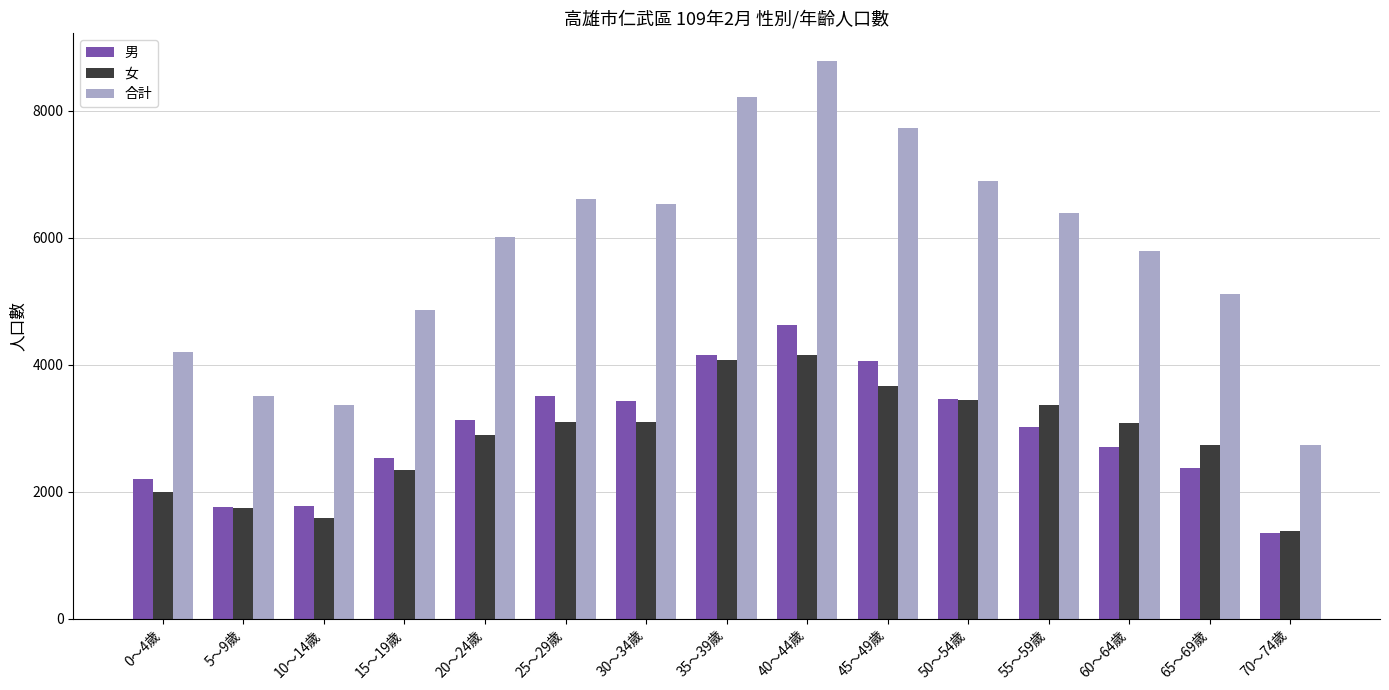

What position from the right is 35～39歲?

8